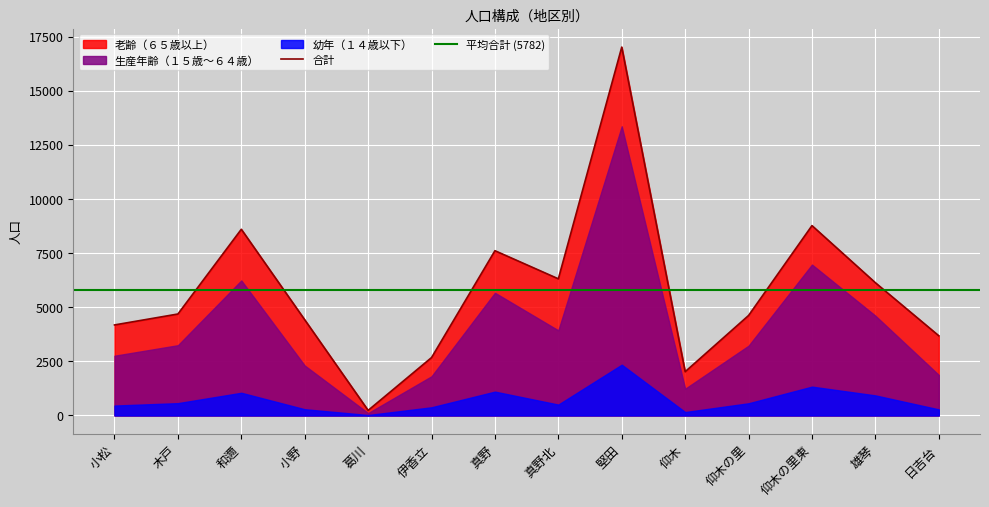

Reading right to left, transcribe all the data shown in this chart.

幼年（１４歳以下）: 日吉台=281	雄琴=927	仰木の里東=1332	仰木の里=563	仰木=158	堅田=2345	真野北=503	真野=1101	伊香立=378	葛川=21	小野=288	和邇=1048	木戸=569	小松=458
生産年齢（１５歳～６４歳）: 日吉台=1591	雄琴=3680	仰木の里東=5636	仰木の里=2658	仰木=1077	堅田=11009	真野北=3427	真野=4565	伊香立=1432	葛川=89	小野=2019	和邇=5187	木戸=2675	小松=2300
老齢（６５歳以上）: 日吉台=1809	雄琴=1523	仰木の里東=1800	仰木の里=1397	仰木=787	堅田=3659	真野北=2381	真野=1943	伊香立=864	葛川=126	小野=2113	和邇=2364	木戸=1442	小松=1423